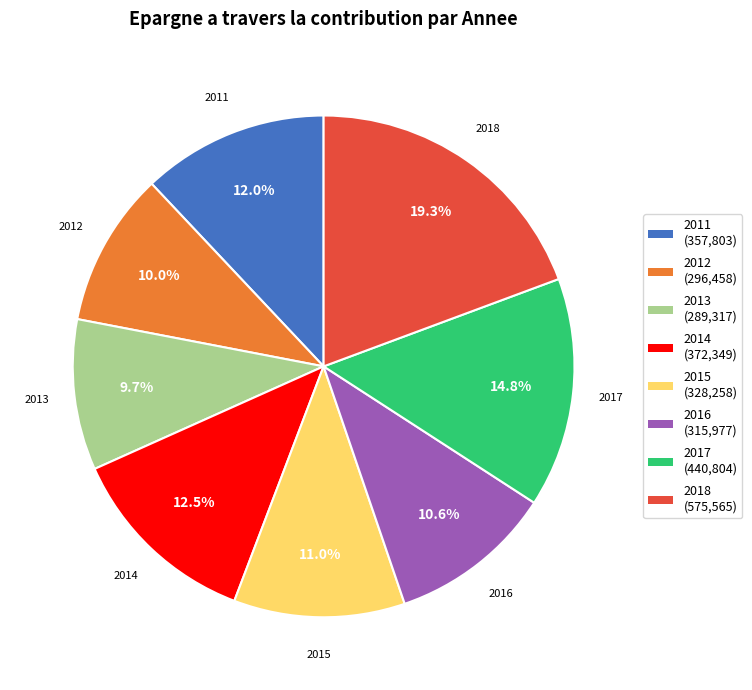

Which slice is the largest?

2018